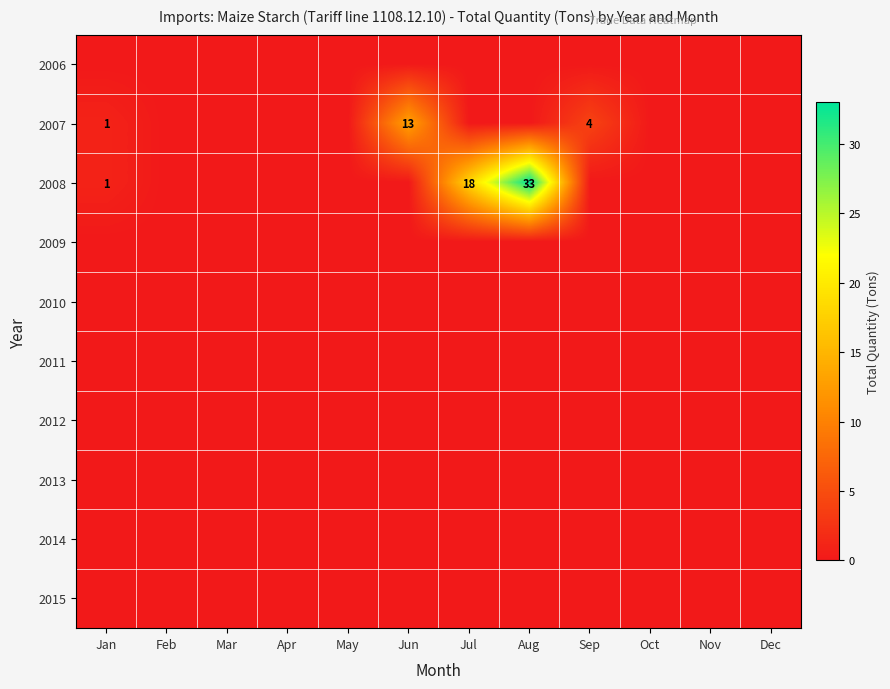

True or false: 2007 has a value of 1 at Jan.

True